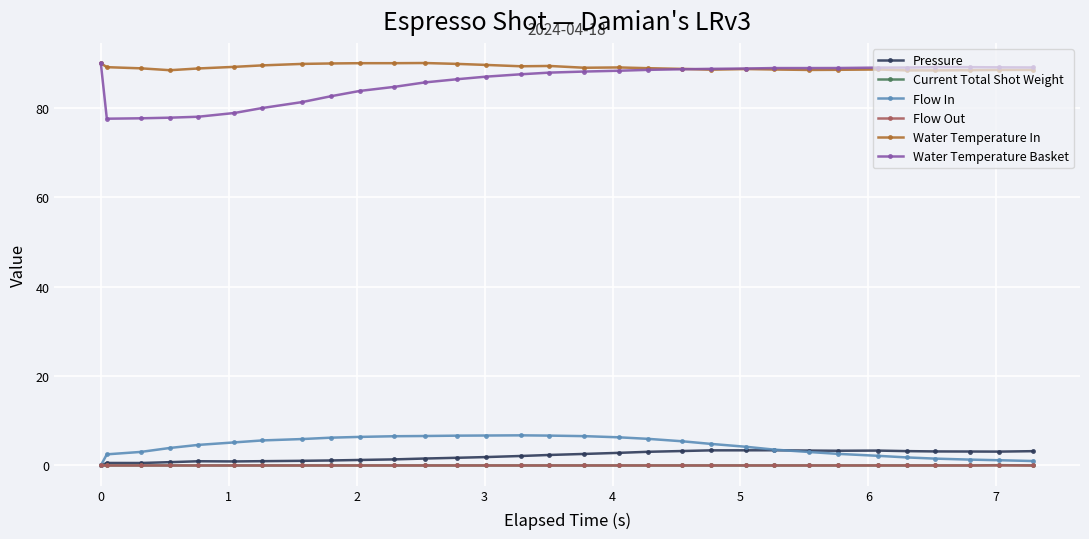

What is the maximum value for Pressure?

3.4